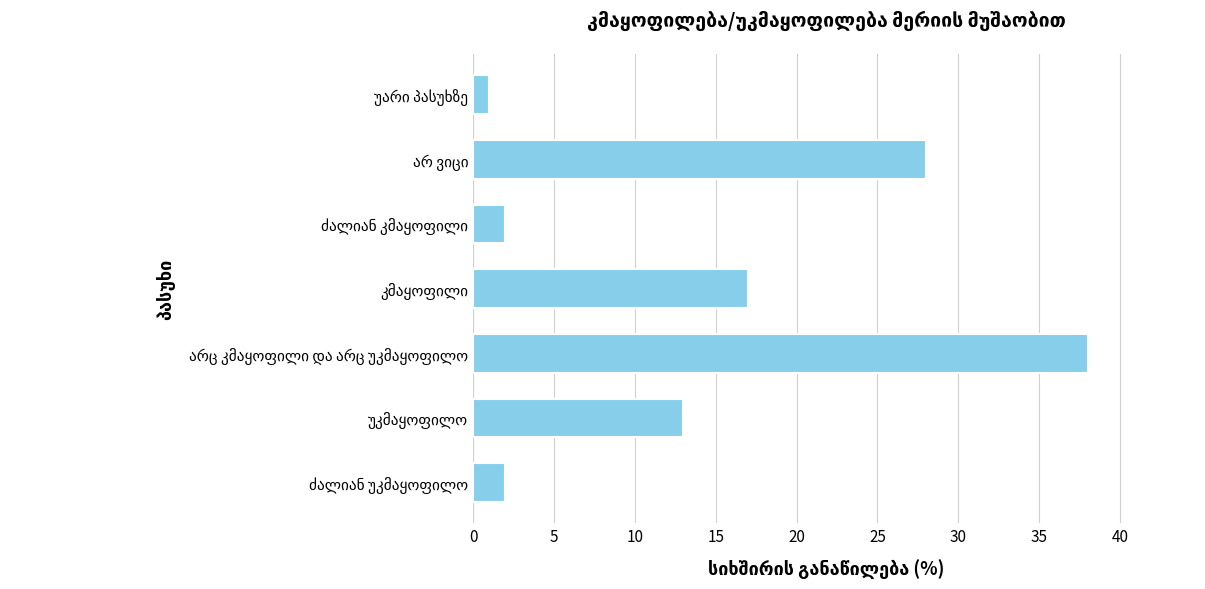

What is the difference between the second highest and minimum values?

27